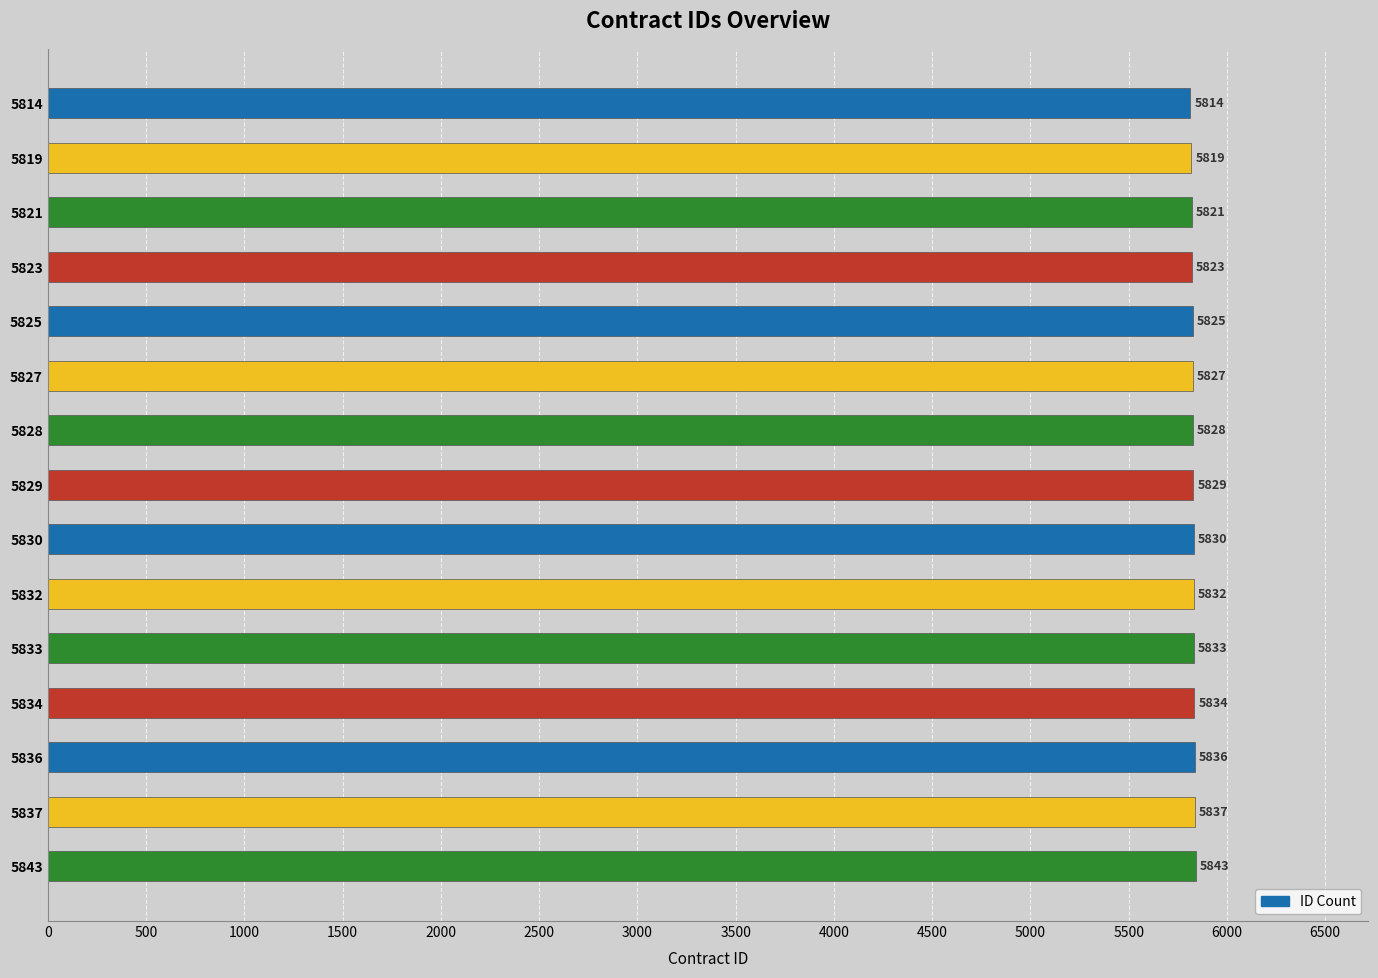

What is the value of the 13th bar from the top?

5836